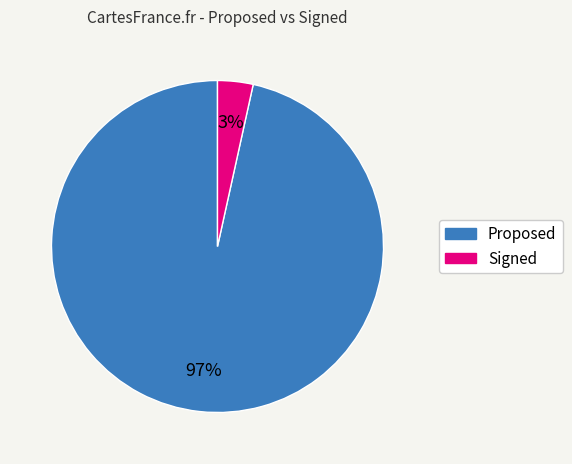

How many slices are in this pie chart?

2